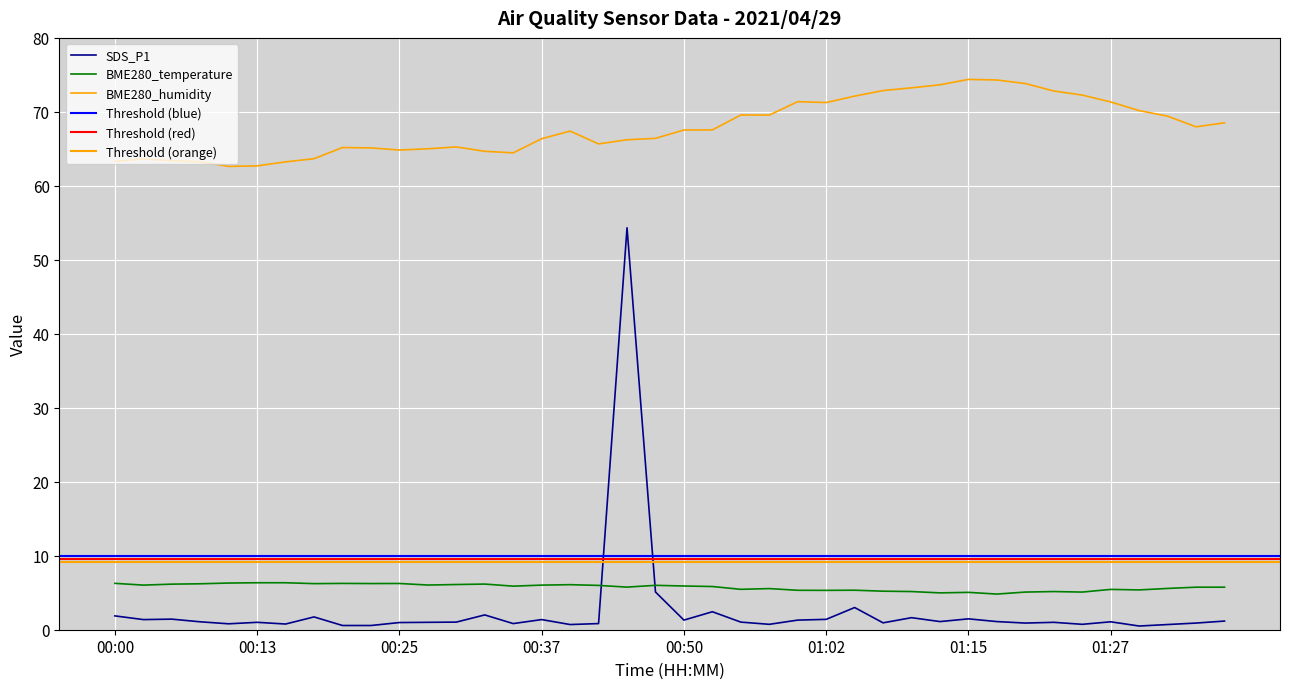

True or false: BME280_humidity and SDS_P1 intersect in this chart.

False